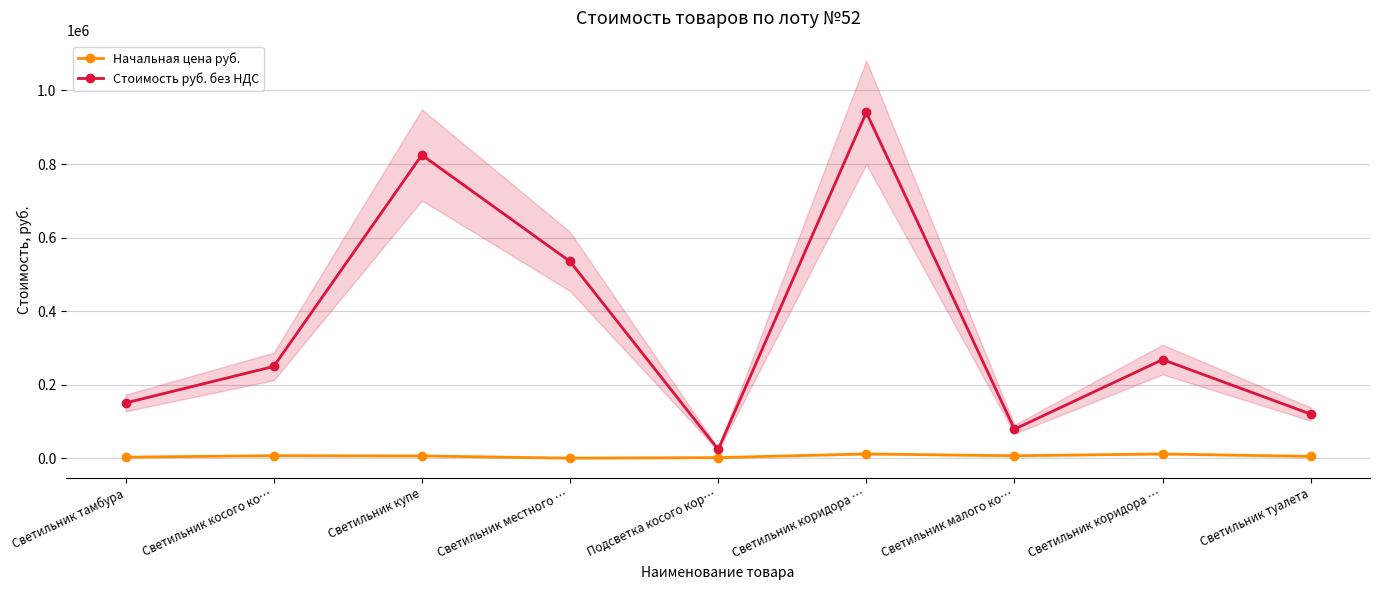

What is the sum of all Начальная цена руб. values?

57916.8